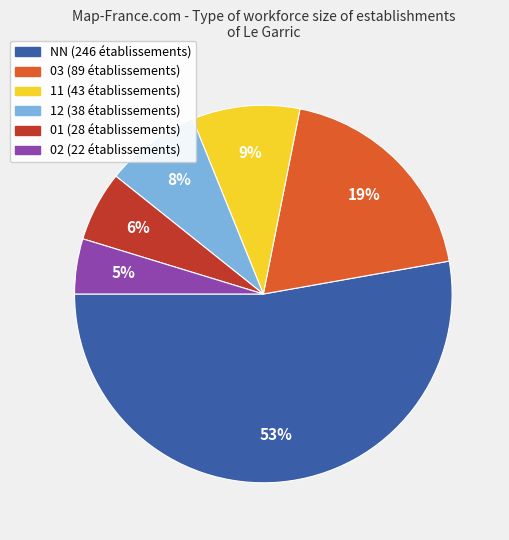

Combined, do 01 and 11 account for over 50%?

No